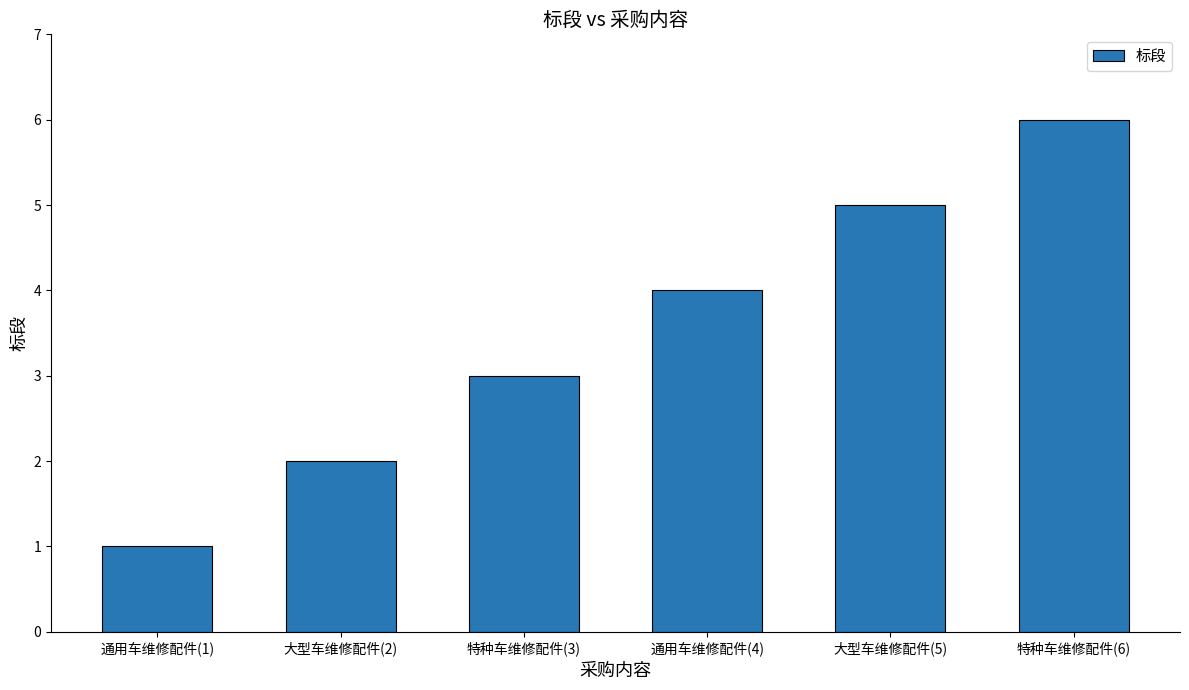

List the labels in order of value, largest first.

特种车维修配件(6), 大型车维修配件(5), 通用车维修配件(4), 特种车维修配件(3), 大型车维修配件(2), 通用车维修配件(1)